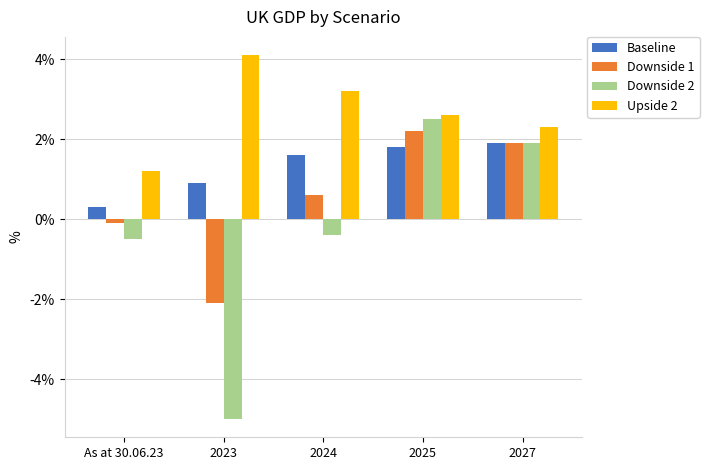

Which series has the largest total across all categories?

Upside 2